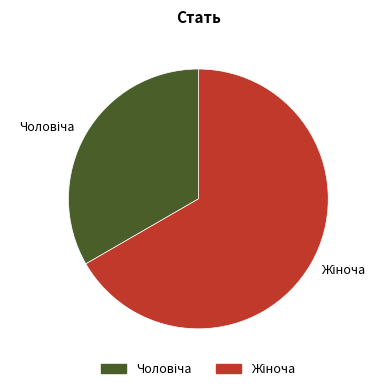

Does any single category account for the majority?

Yes